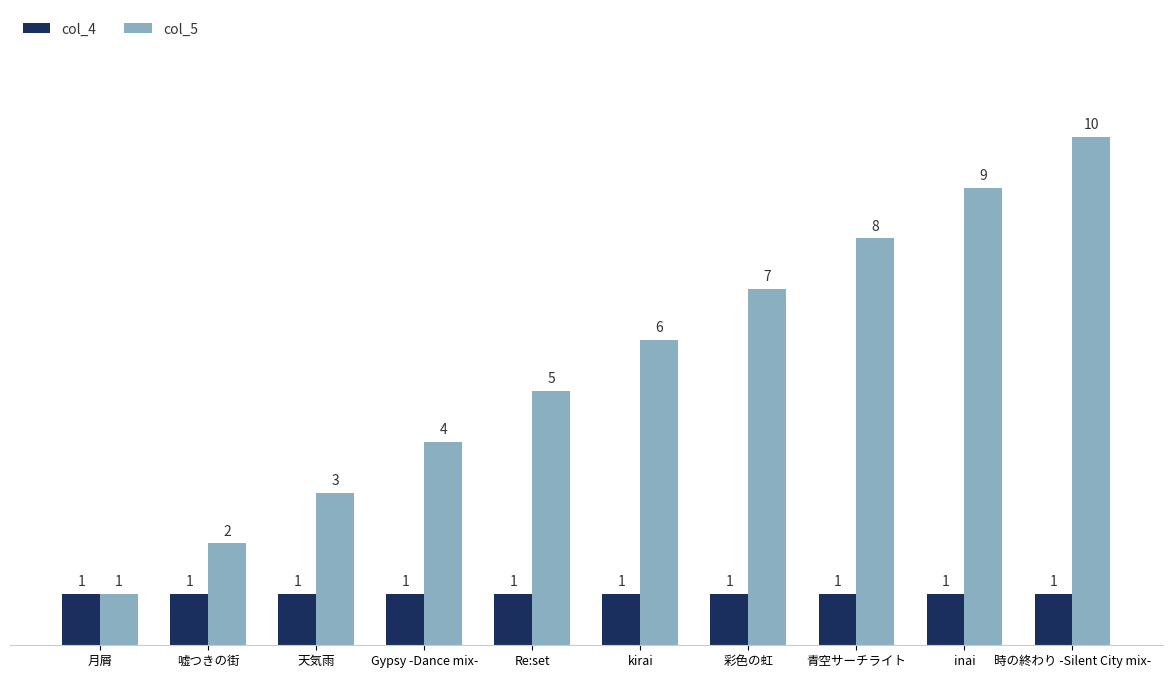

What is the average value of the col_5 series?

6